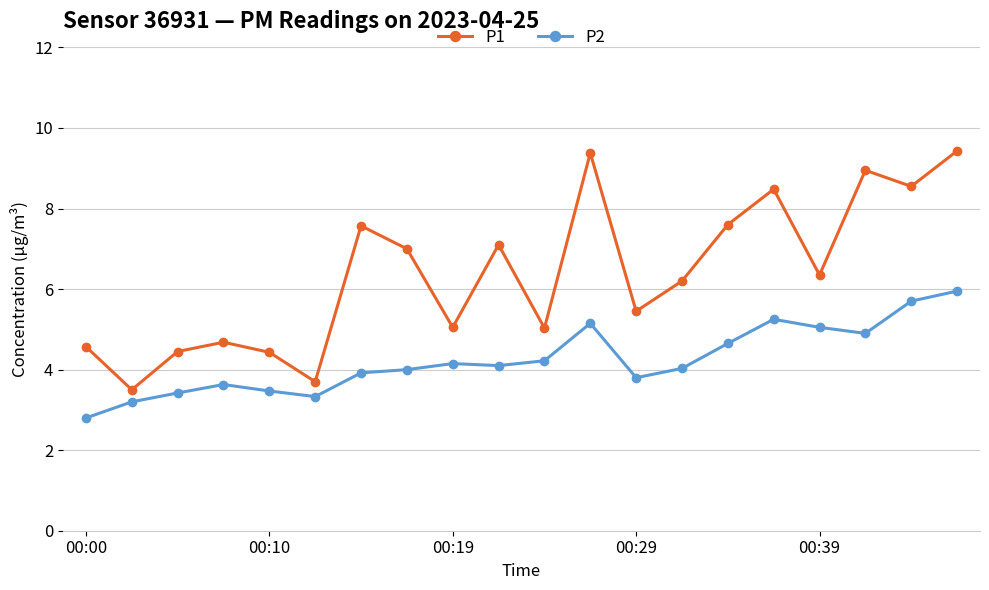

Rank the series by their average value, from lowest to highest.

P2, P1